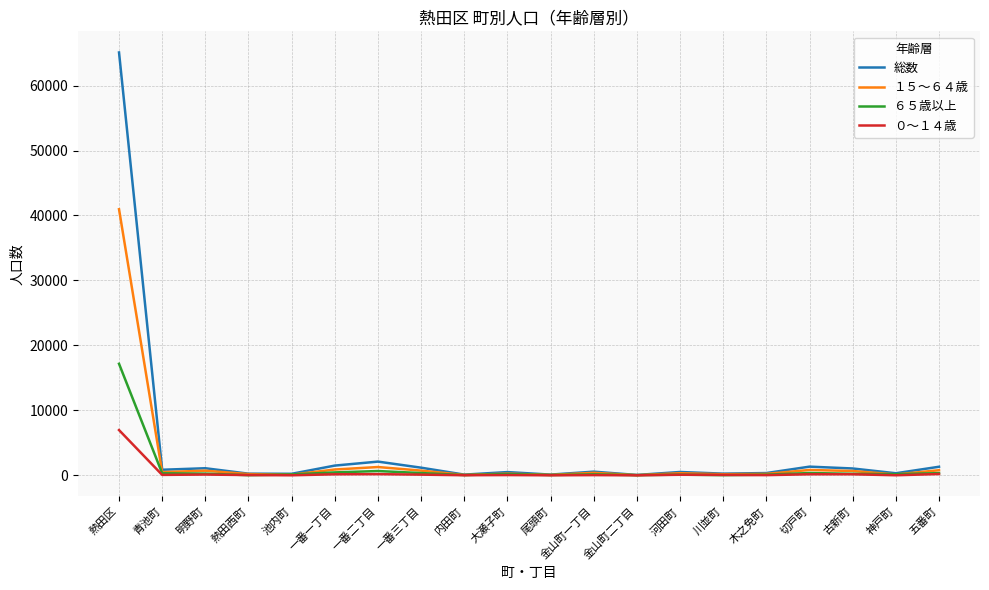

At which label does ０～１４歳 first exceed 64?

熱田区